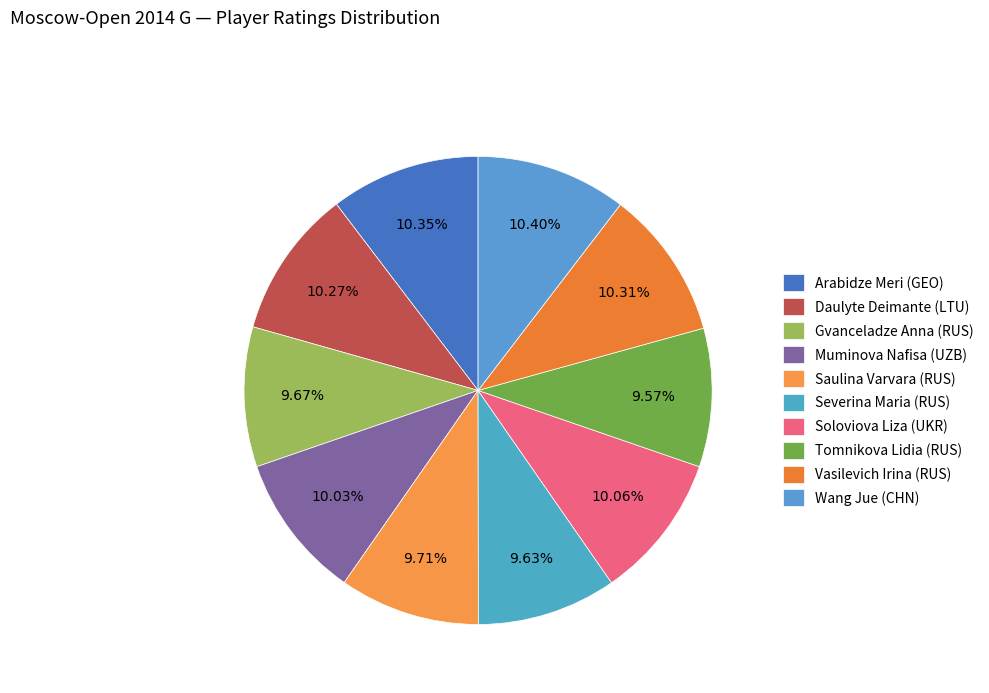

How many slices are in this pie chart?

10